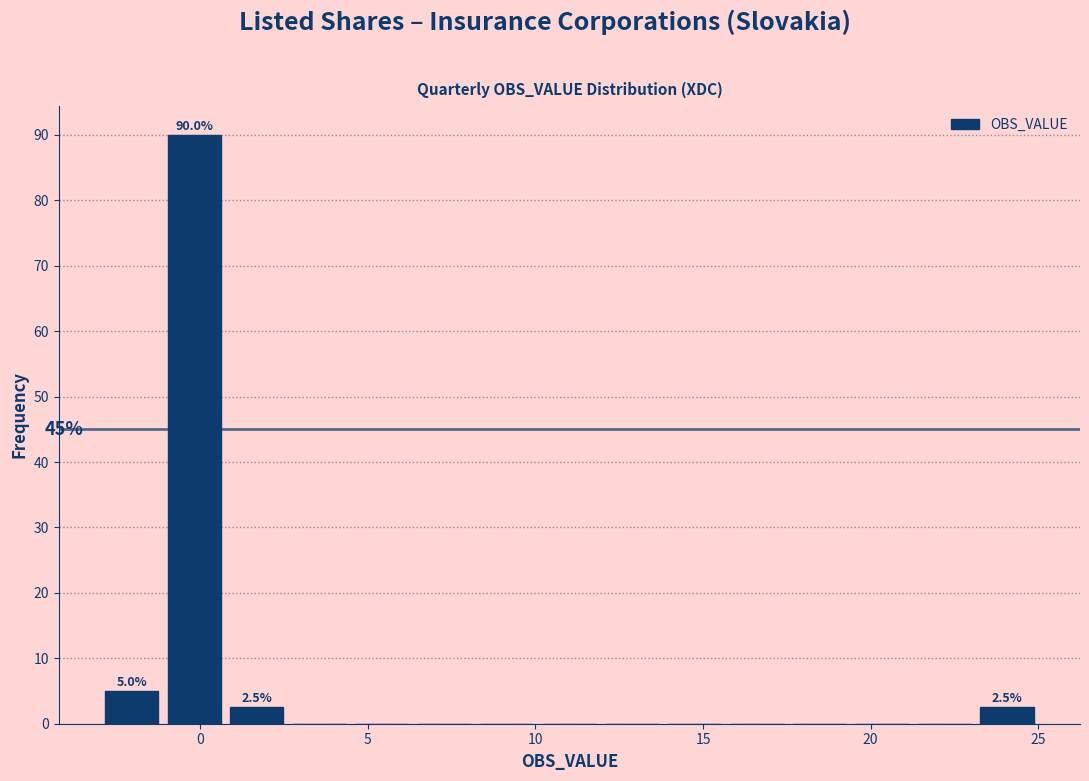

Around what value on the x-axis is the tallest bar? Give the approximate position of its centre, as read against the axis.

0.0